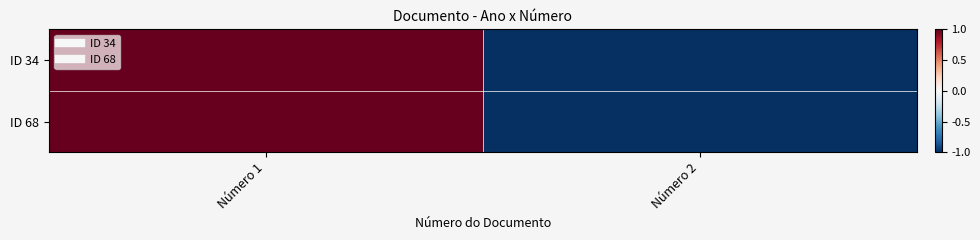

Which label corresponds to the largest value in the chart?

Número 1